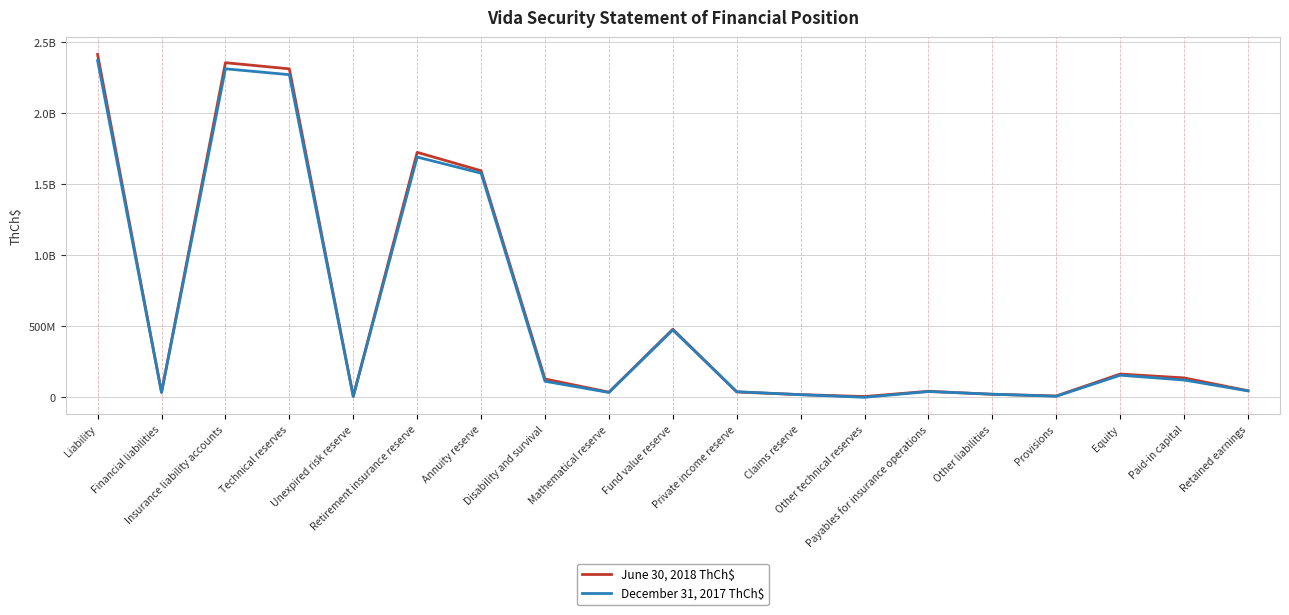

Which series has the largest range (max minus min)?

June 30, 2018 ThCh$